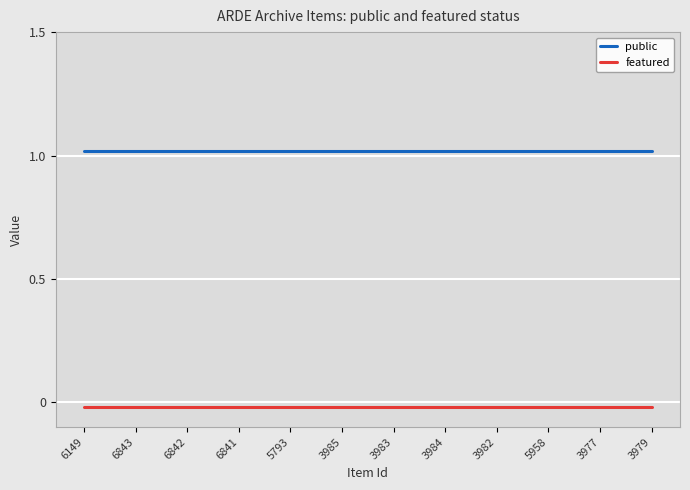

Which has a higher value, 3985 or 3977?

3985